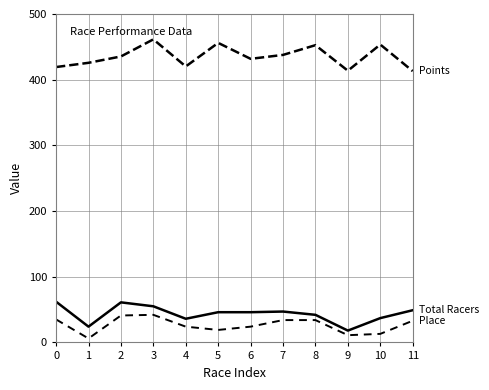

Reading right to left, list all the values displayed in this chart.

Points: 413.1	453.5	413.7	452.5	437.7	431.7	456.0	420.1	461.4	435.4	425.7	419.2
Total Racers: 49.0	37.0	18.0	42.0	47.0	46.0	46.0	36.0	55.0	61.0	24.0	62.0
Place: 33.0	13.0	11.0	34.0	34.0	24.0	19.0	24.0	42.0	41.0	6.0	35.0